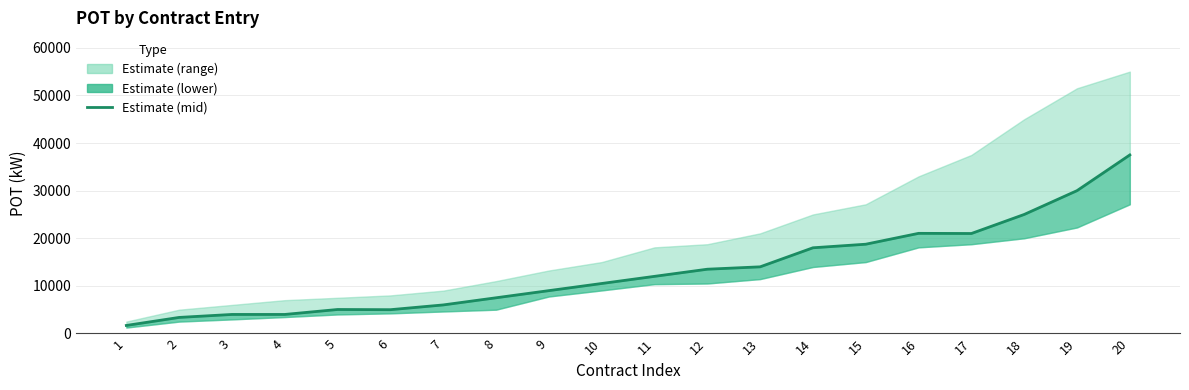

The chart shows a value of 2611 at 1. True or false?

False